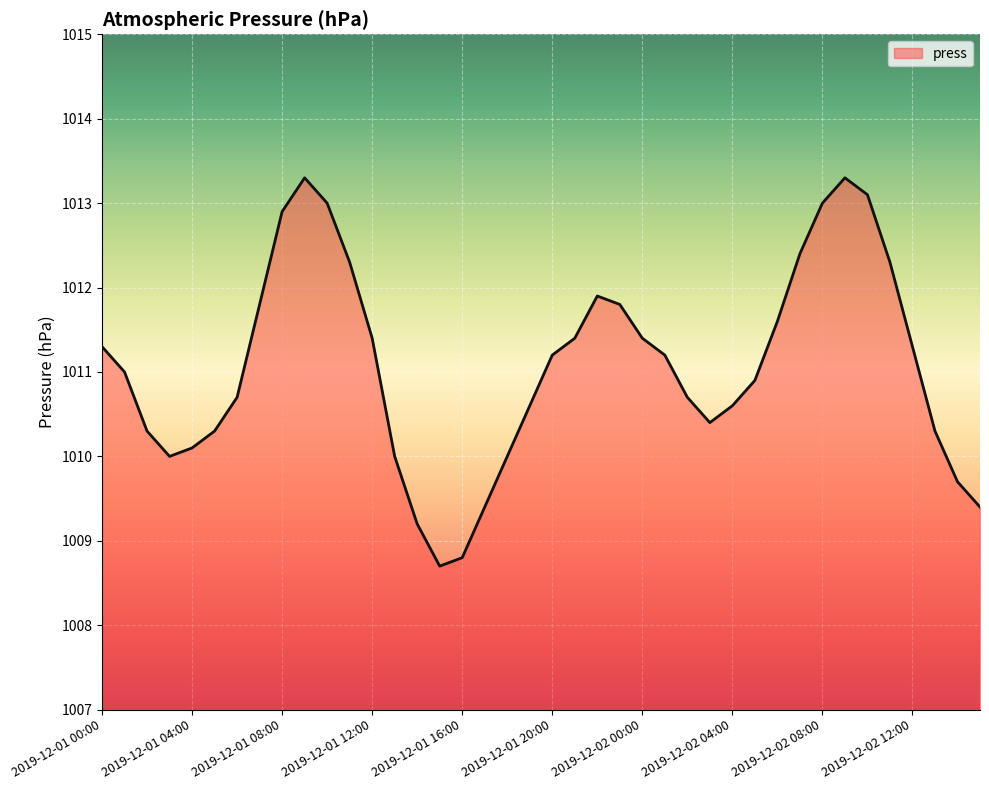

Is this an area chart (filled region under the line)?

Yes